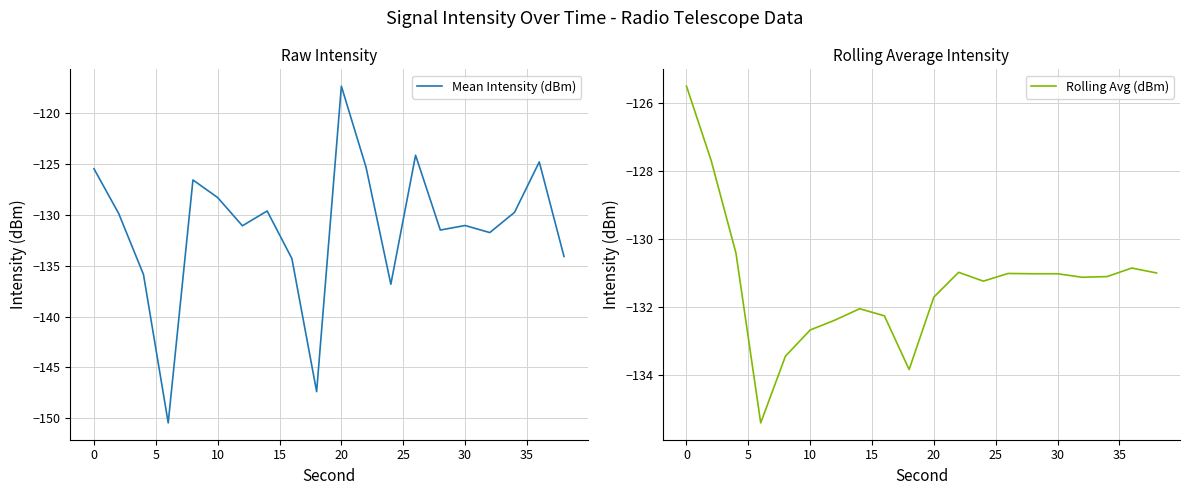

What is the lowest value of the Rolling Avg (dBm) series?

-135.4